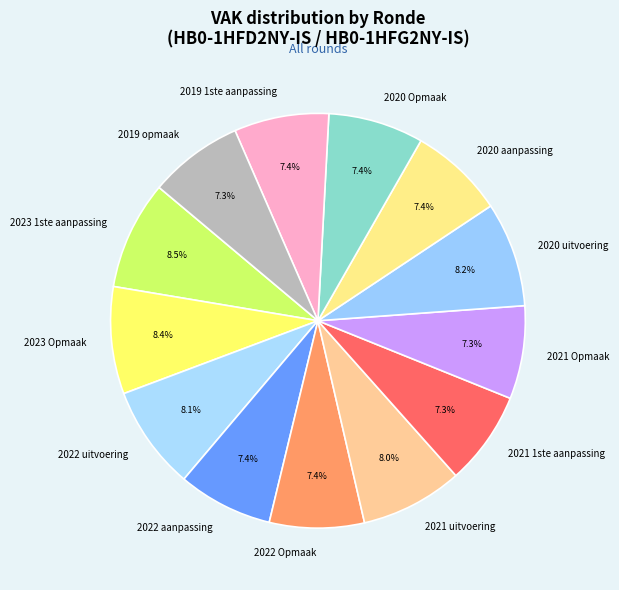

What percentage is the 2021 uitvoering slice, to the nearest percent?

8%